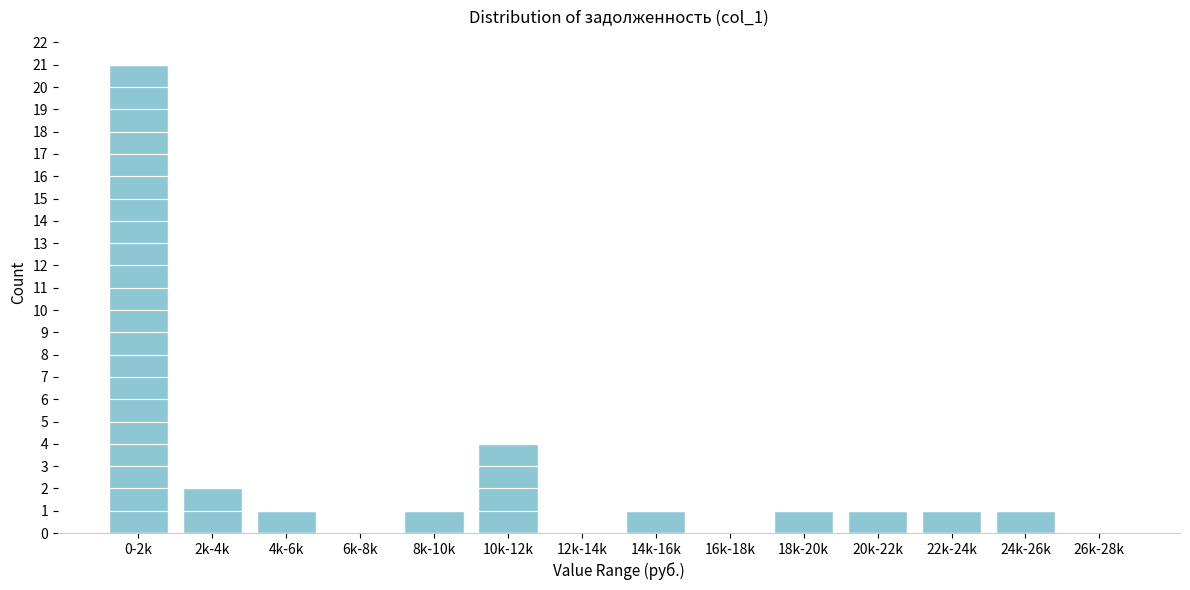

Reading left to right, extract all data points from this chart.

0-2k=21	2k-4k=2	4k-6k=1	6k-8k=0	8k-10k=1	10k-12k=4	12k-14k=0	14k-16k=1	16k-18k=0	18k-20k=1	20k-22k=1	22k-24k=1	24k-26k=1	26k-28k=0